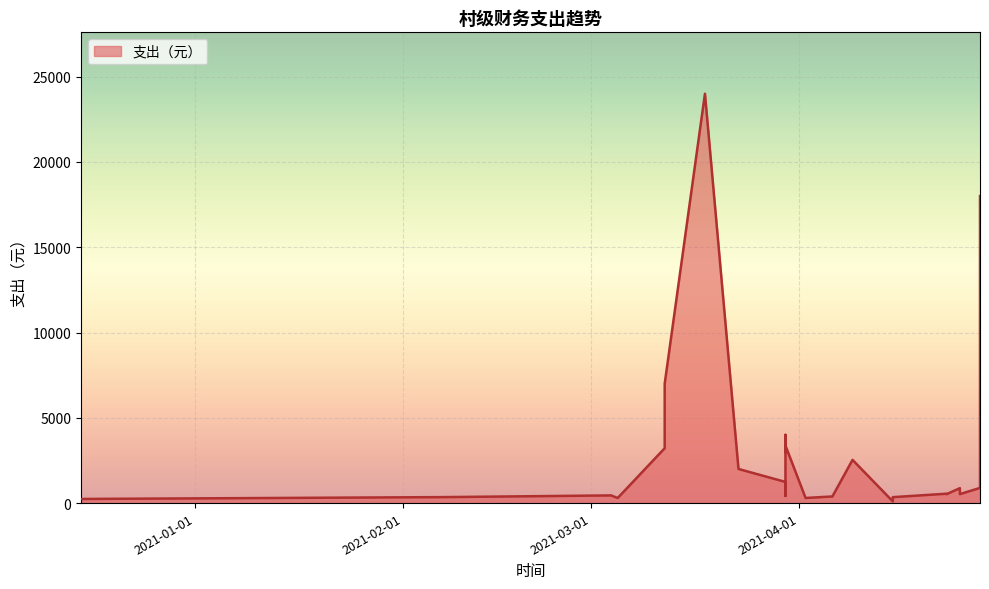

How many points are higher than both their immediate neighbors (excluding endpoints)?

7